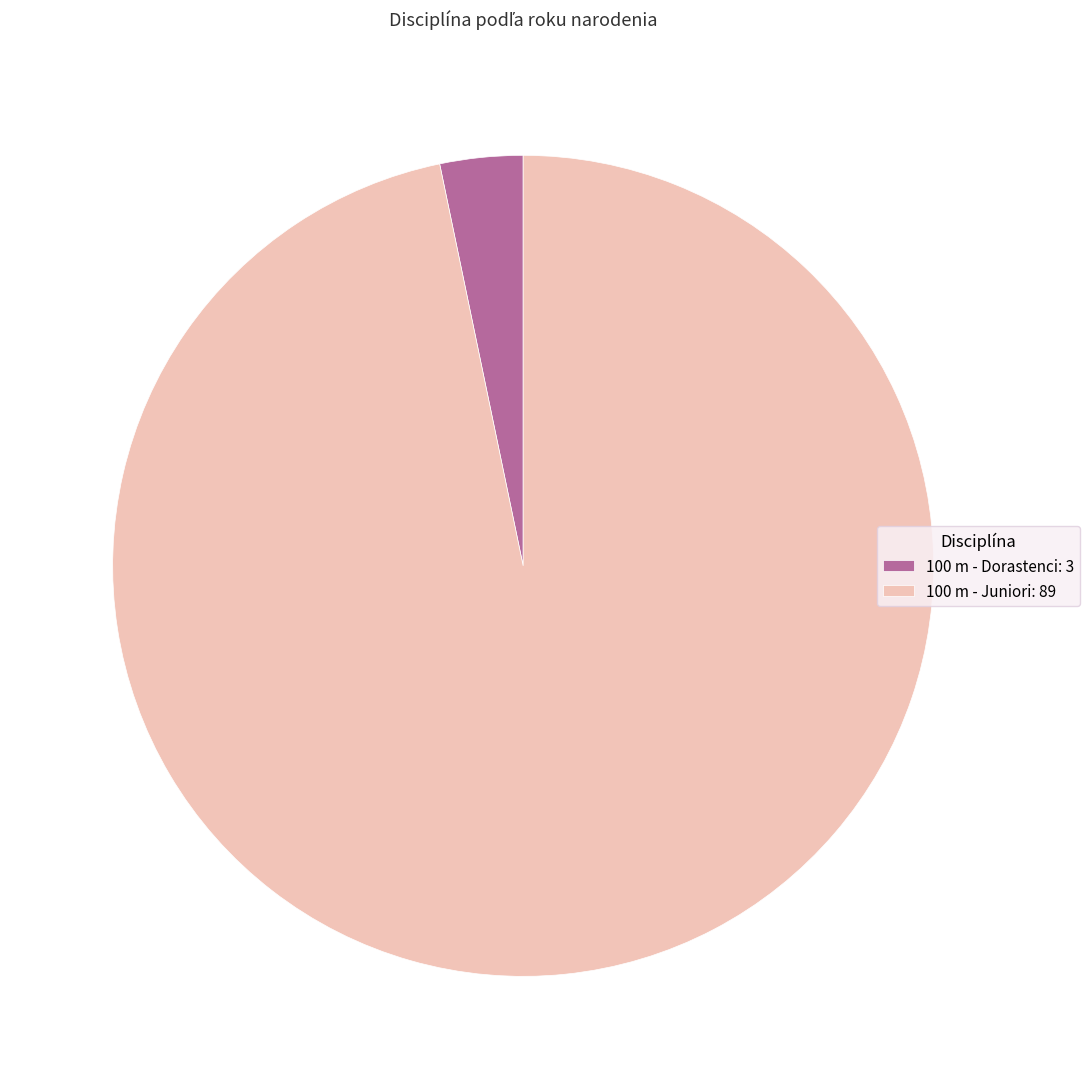

Is 100 m - Juniori the majority of the pie?

Yes